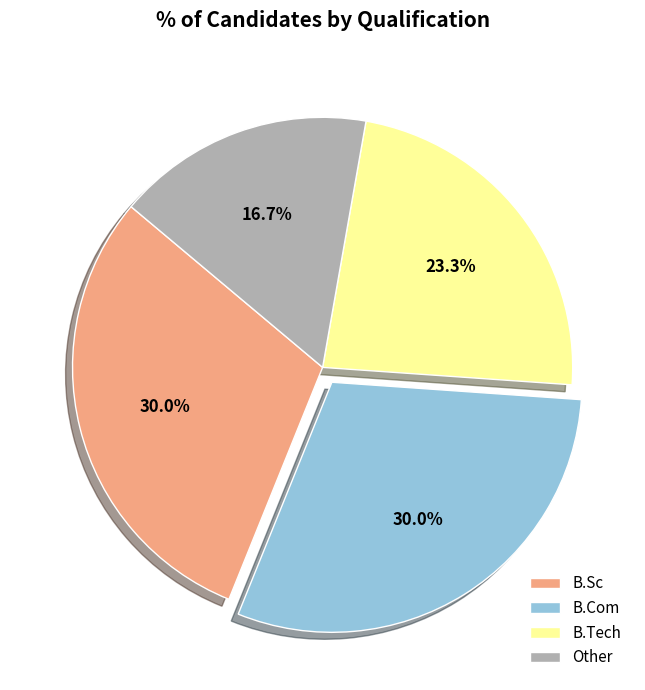

To the nearest percent, what is the combined percentage of Other and B.Sc?

47%